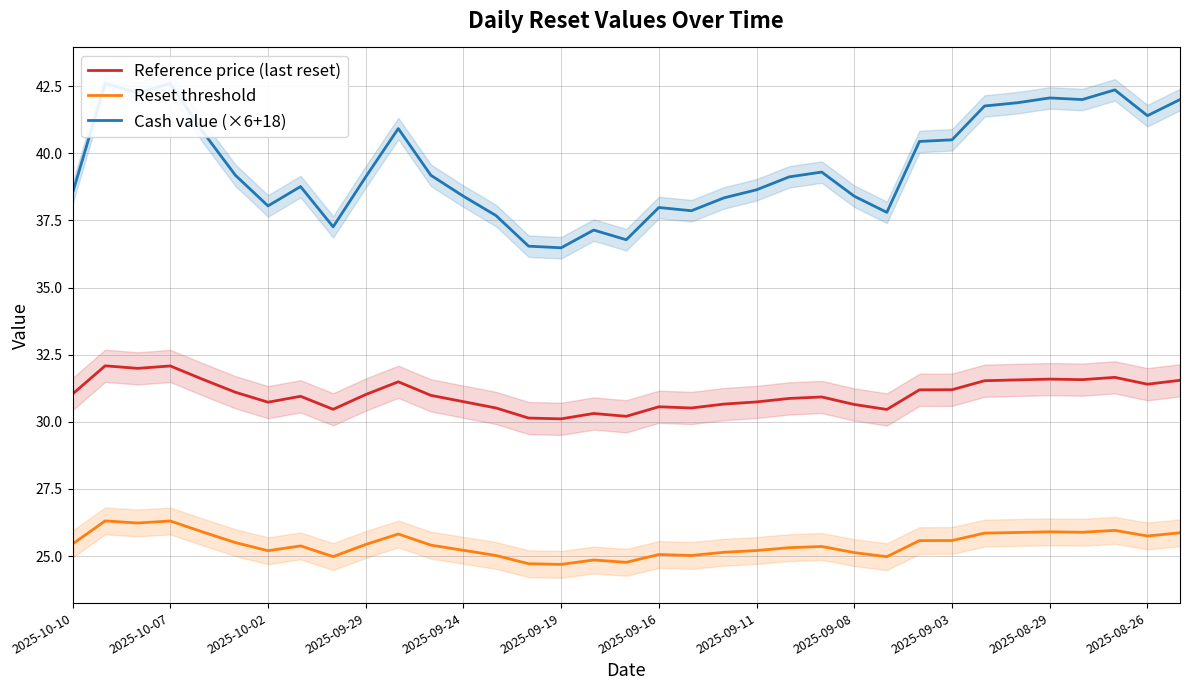

True or false: Cash value (×6+18) and Reference price (last reset) intersect in this chart.

False